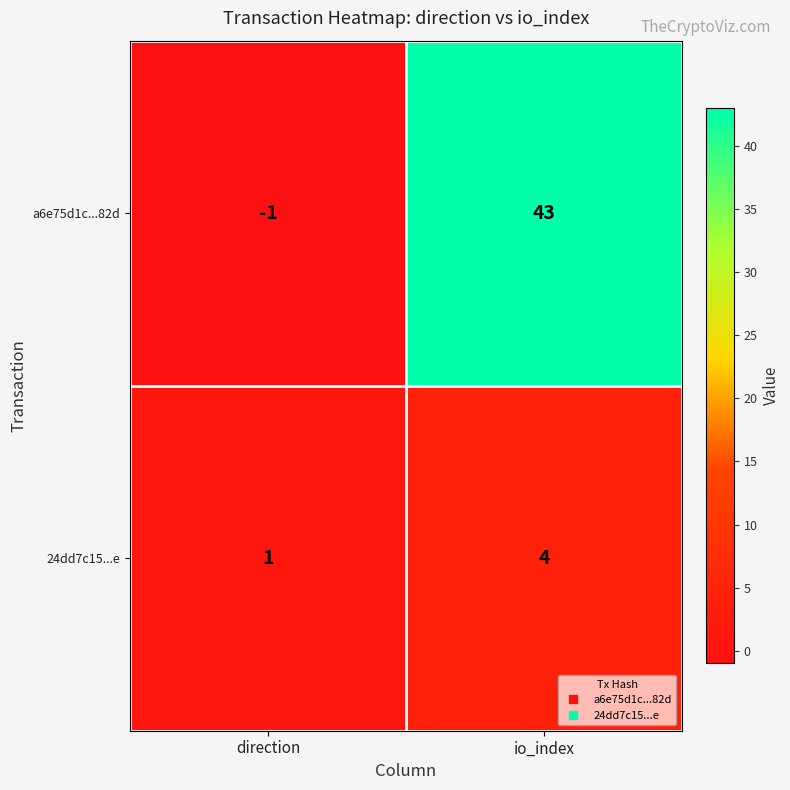

Reading right to left, transcribe all the data shown in this chart.

a6e75d1c...82d: 43	-1
24dd7c15...e: 4	1